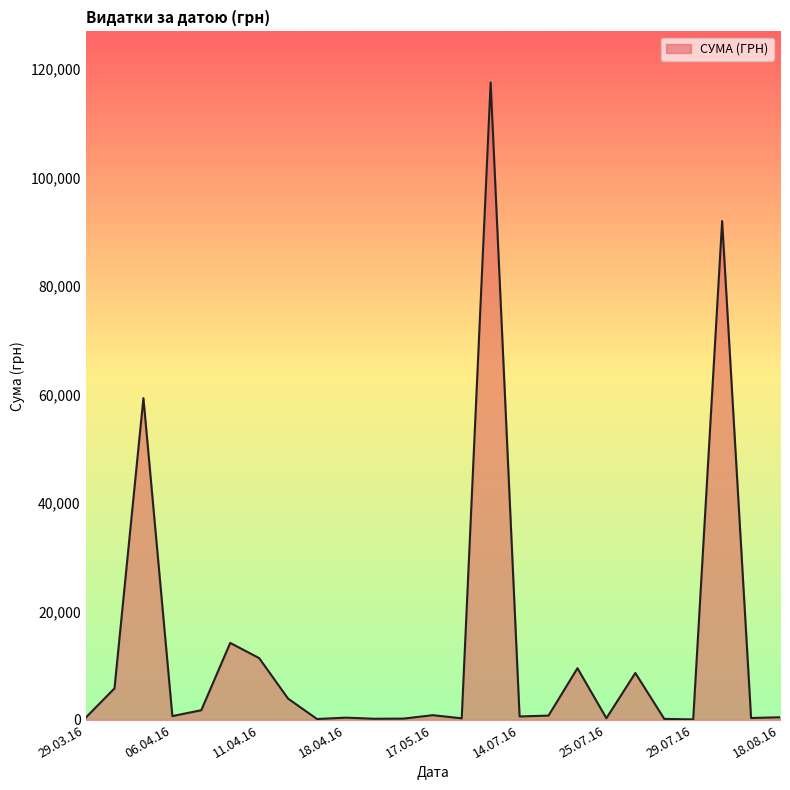

What is the greatest value displayed?

117568.8